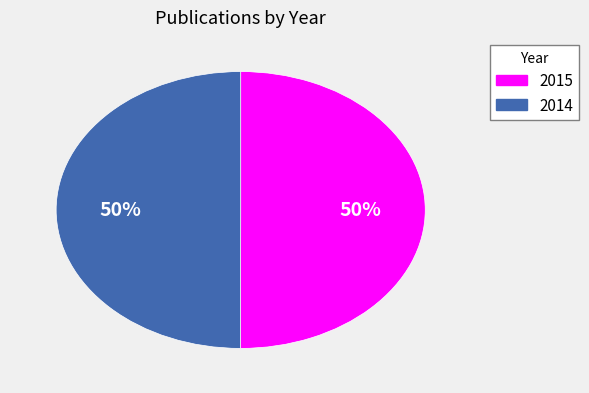

Combined, do 2014 and 2015 account for over 50%?

Yes